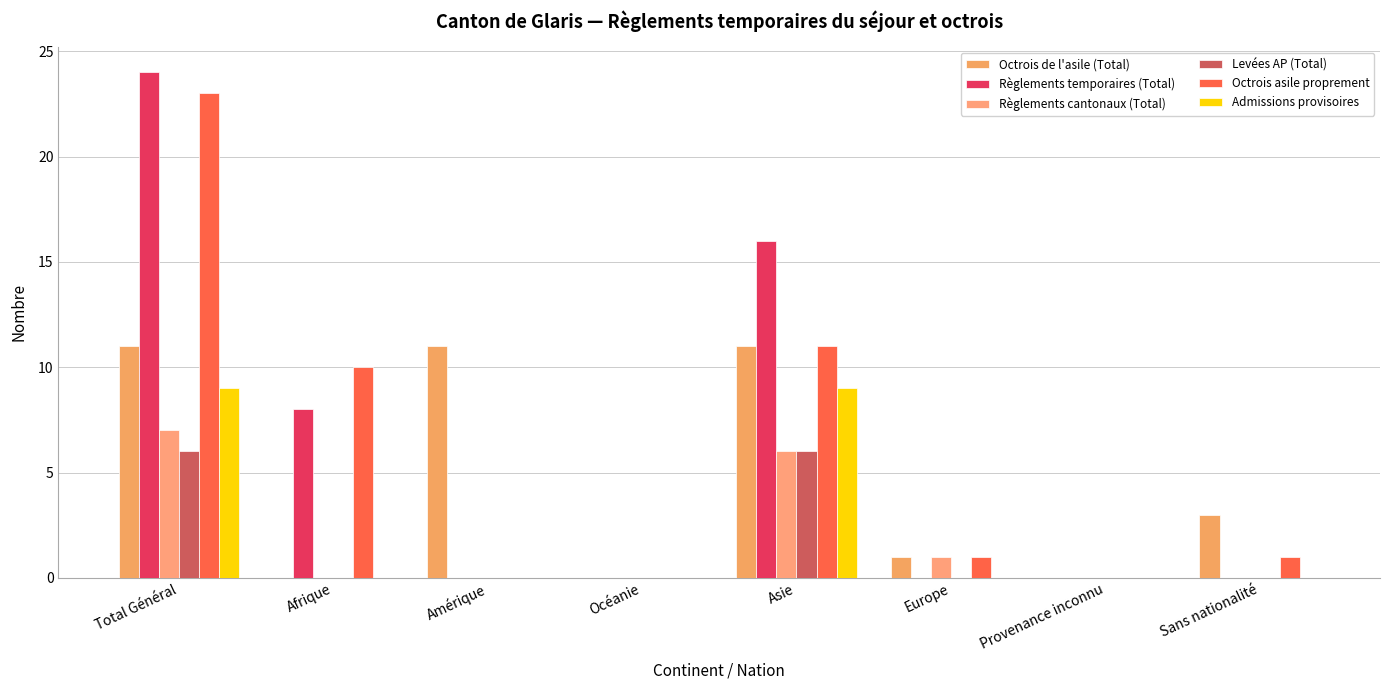

What is the highest value of the Levées AP (Total) series?

6